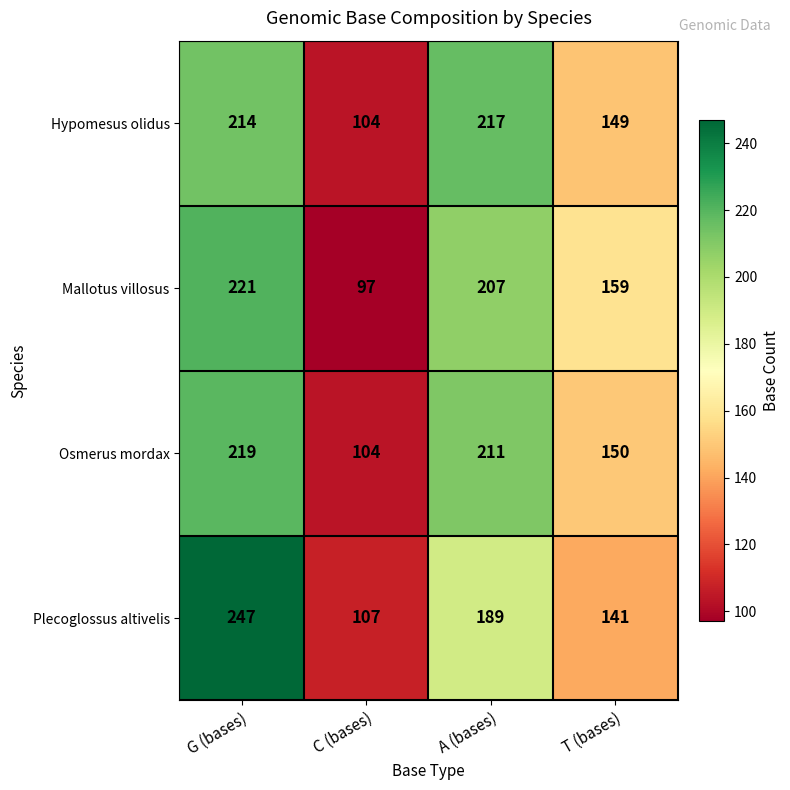

Is it true that Plecoglossus altivelis equals 141 at T (bases)?

True